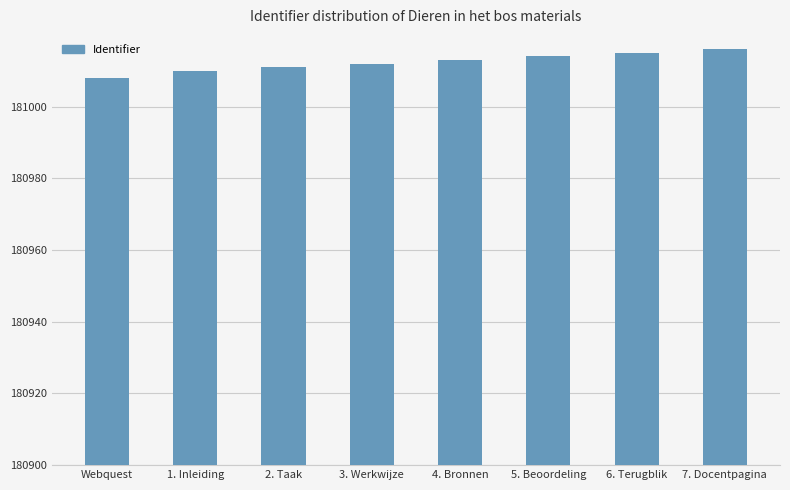

What is the difference between the maximum and second lowest values?

6